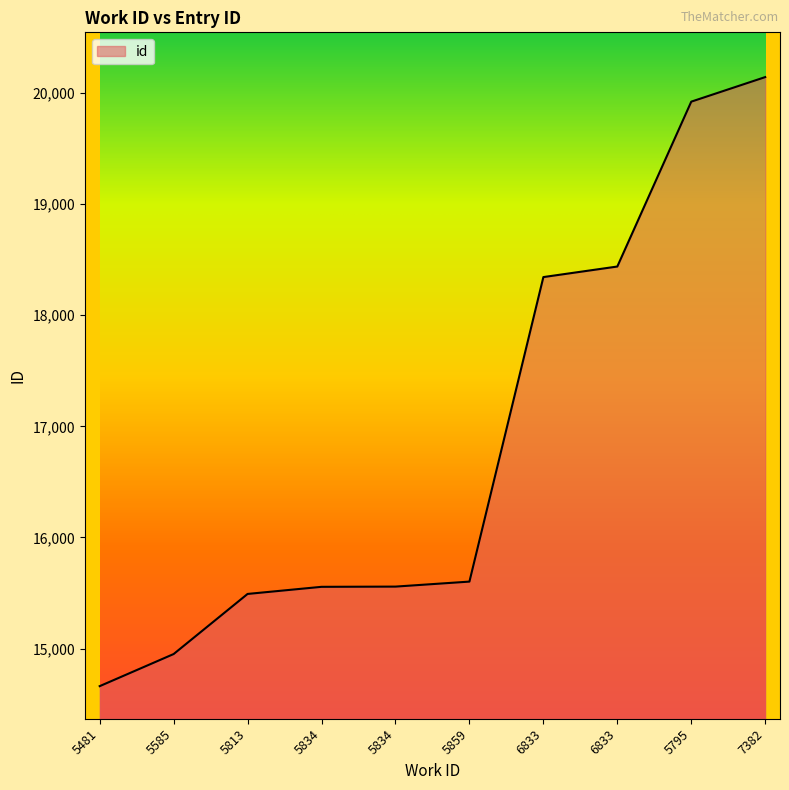

The chart shows a value of 20144 at 7382. True or false?

True